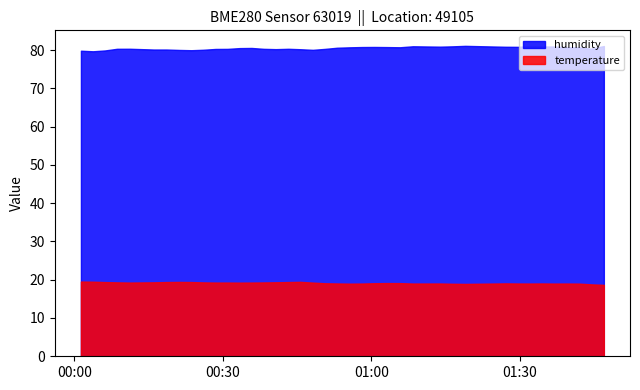

Is the value of temperature at 2023-07-31T00:06:11 greater than the value of humidity at 2023-07-31T00:50:39?

No